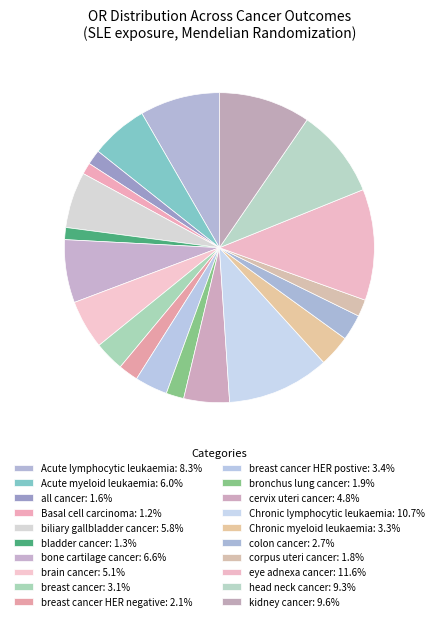

Does any single category account for the majority?

No